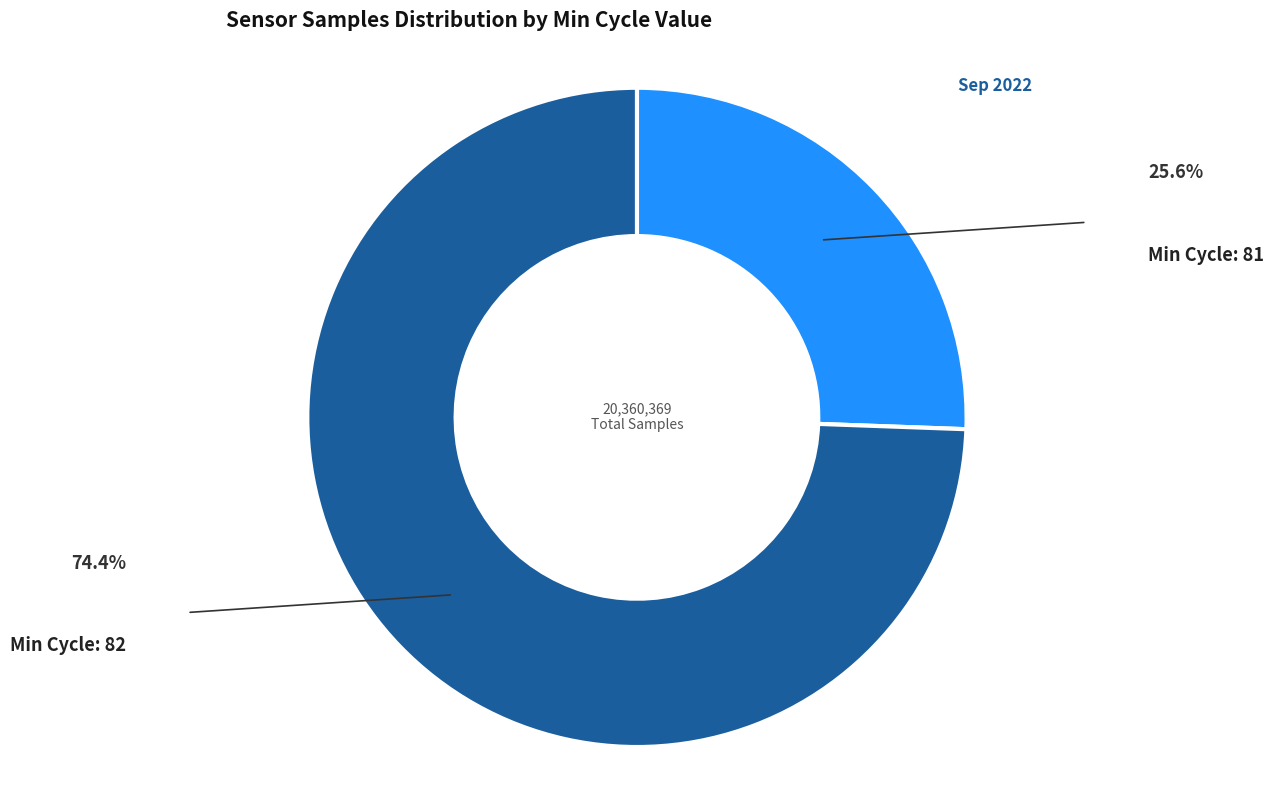

Does any single category account for the majority?

Yes